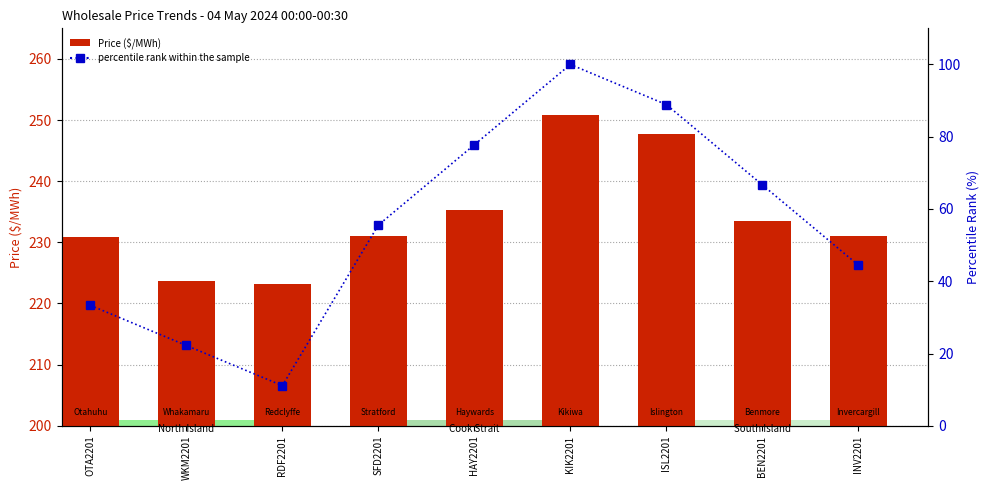

What is the sum of all percentile rank within the sample values?

500.0